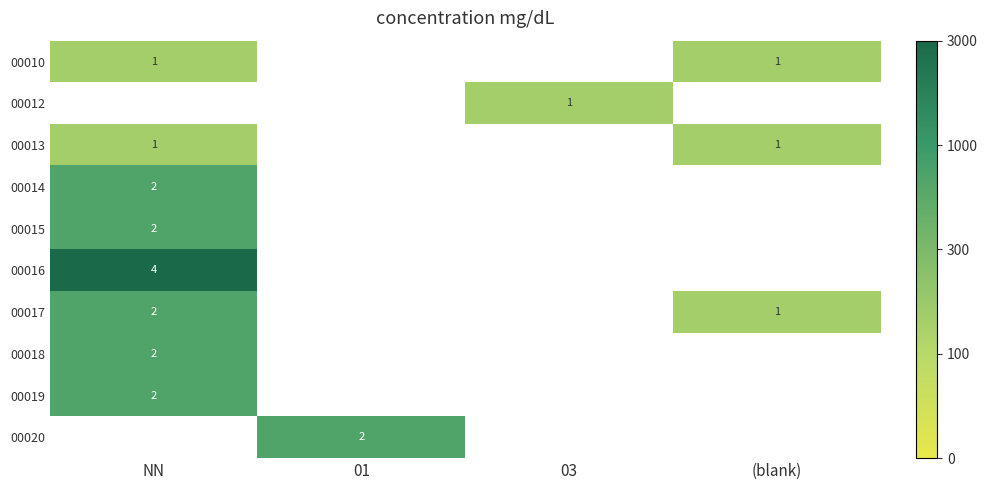

What is the spread (max minus min) of values at NN?

3.0